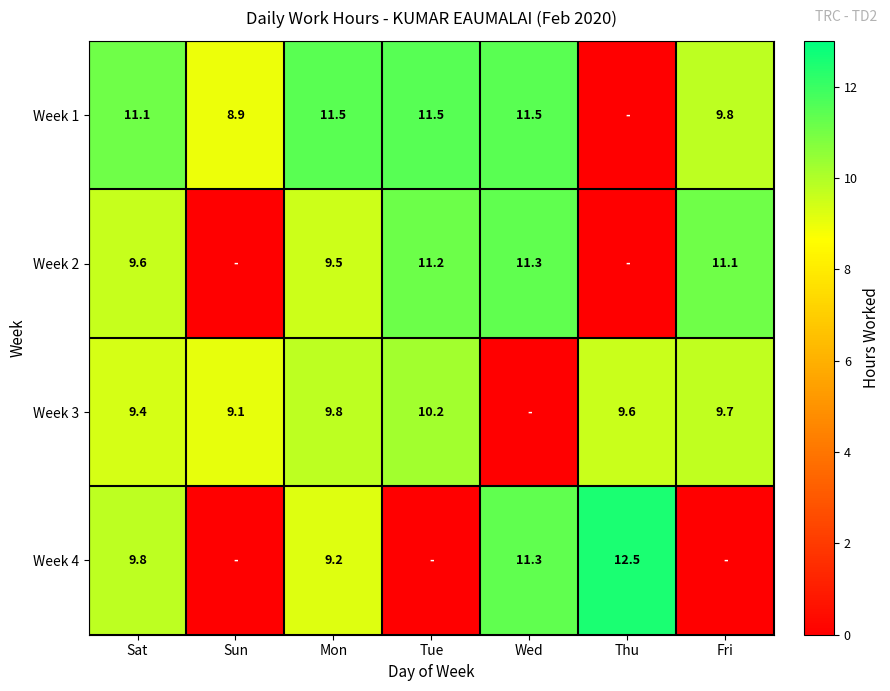

Rank the series at Mon from lowest to highest value.

Week 4, Week 2, Week 3, Week 1